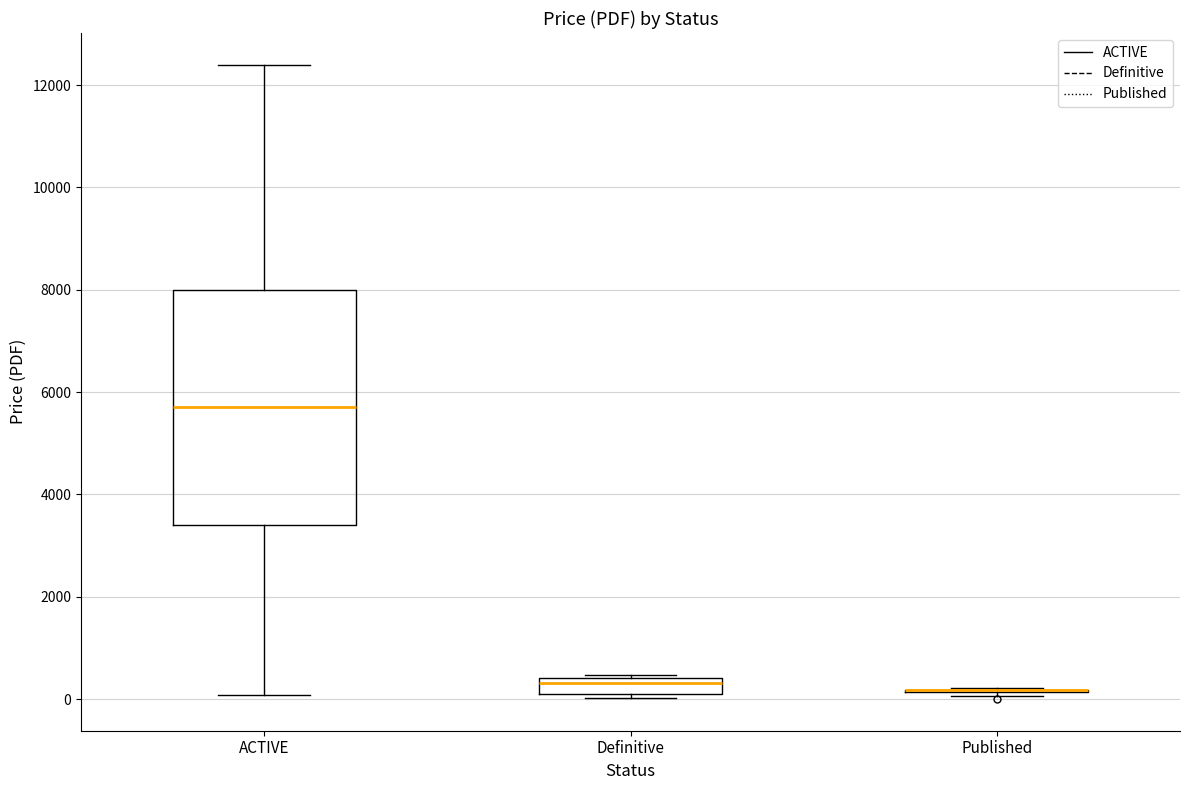

Which box is the tallest, from its lower edge to its upper edge?

ACTIVE